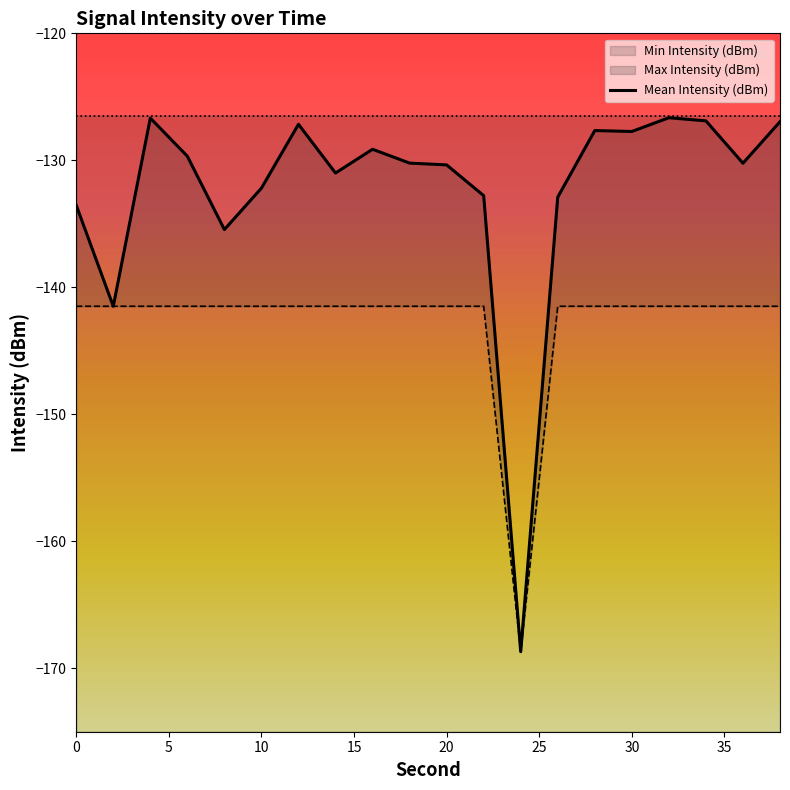

What is the sum of all values?

-2647.4